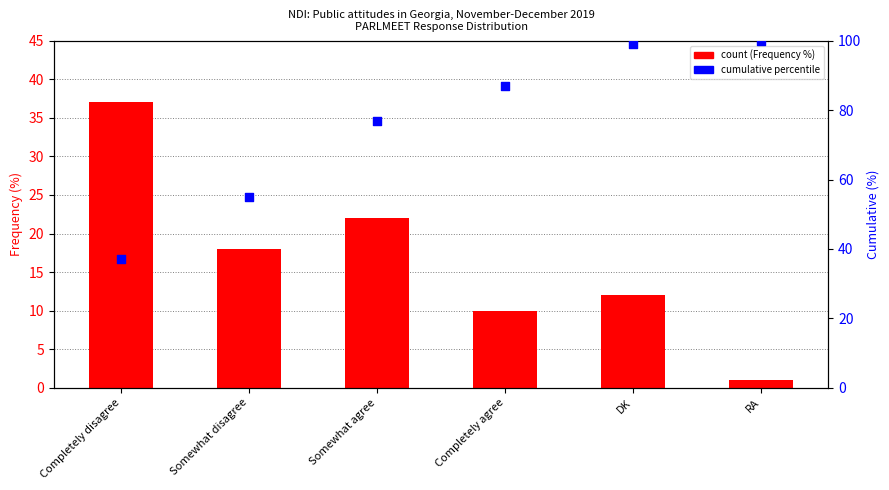

At which category is the sum across all series the highest?

DK